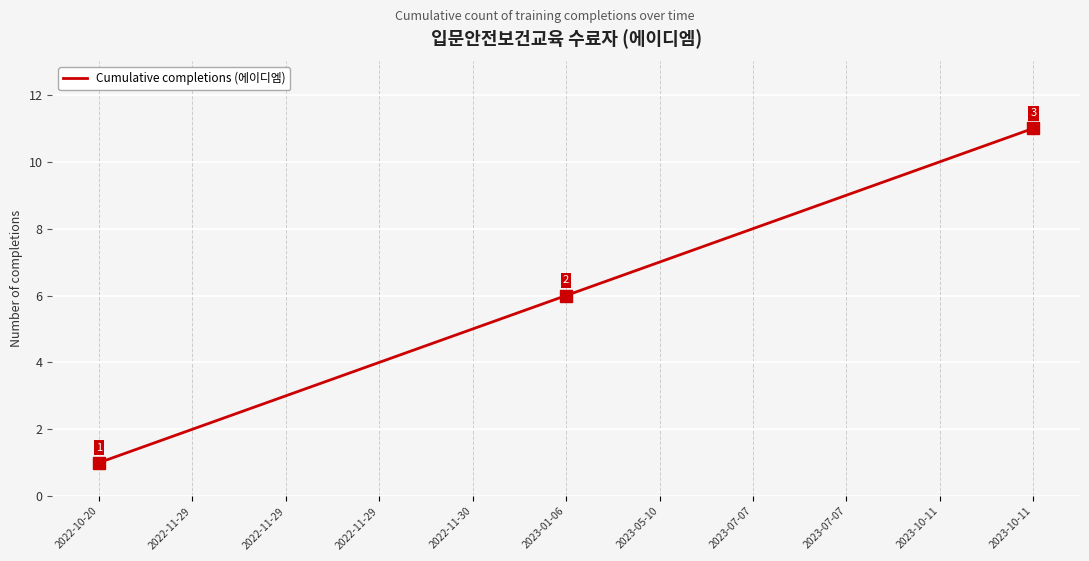

List the labels in order of value, smallest first.

2022-10-20, 2022-11-29, 2022-11-29, 2022-11-29, 2022-11-30, 2023-01-06, 2023-05-10, 2023-07-07, 2023-07-07, 2023-10-11, 2023-10-11